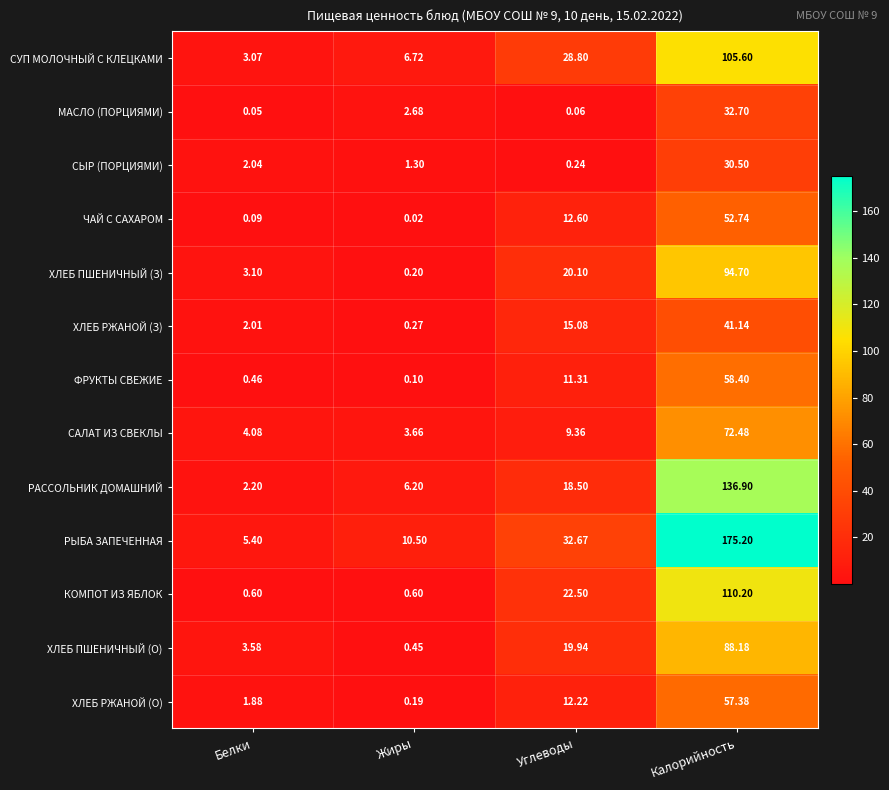

Rank the series at Белки from highest to lowest value.

РЫБА ЗАПЕЧЕННАЯ, САЛАТ ИЗ СВЕКЛЫ, ХЛЕБ ПШЕНИЧНЫЙ (О), ХЛЕБ ПШЕНИЧНЫЙ (З), СУП МОЛОЧНЫЙ С КЛЕЦКАМИ, РАССОЛЬНИК ДОМАШНИЙ, СЫР (ПОРЦИЯМИ), ХЛЕБ РЖАНОЙ (З), ХЛЕБ РЖАНОЙ (О), КОМПОТ ИЗ ЯБЛОК, ФРУКТЫ СВЕЖИЕ, ЧАЙ С САХАРОМ, МАСЛО (ПОРЦИЯМИ)